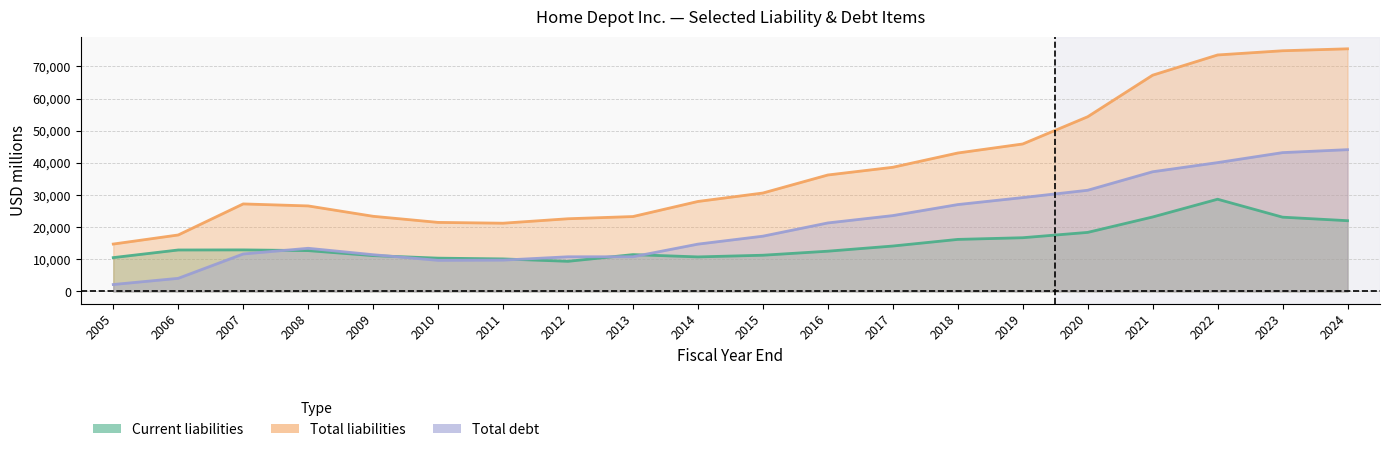

At which category is the sum across all series the highest?

2022